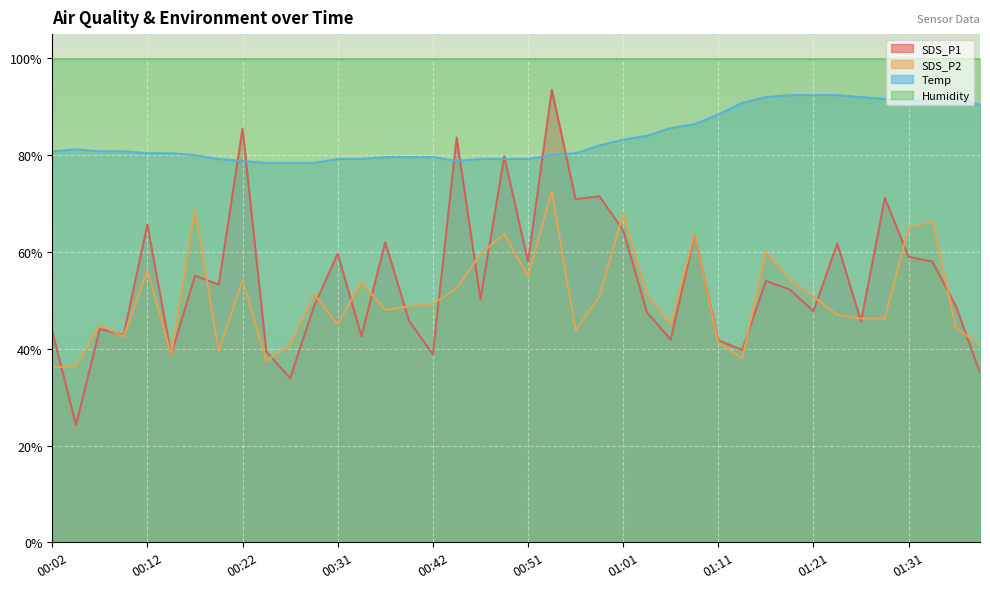

Where is SDS_P1 nearest to the value 58?

00:51